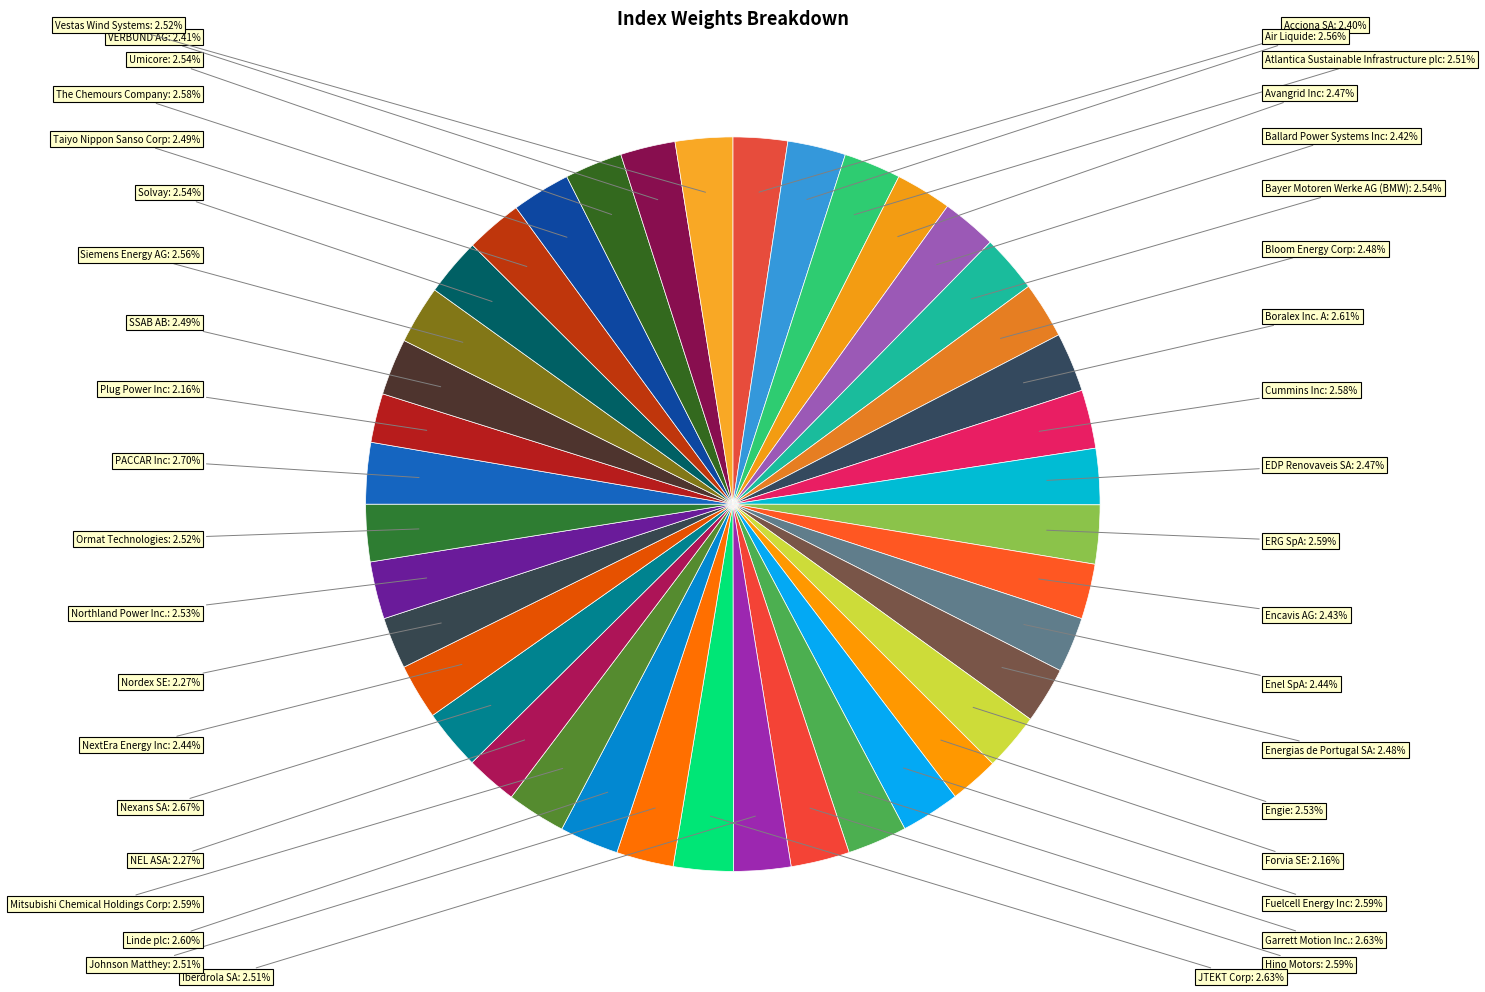

What is the smallest slice in the pie chart?

Plug Power Inc